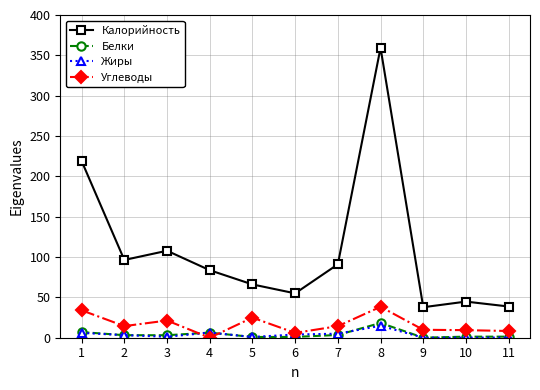

What is the value of the Жиры point at the 11th from the left?

0.2